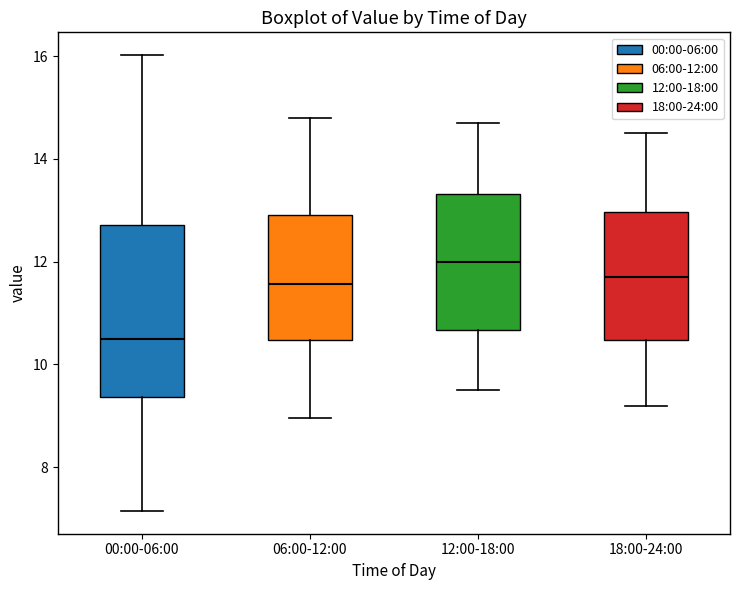

Where is the lower edge of the box for 00:00-06:00 on the y-axis? The values are not printed on the chart, so give them approximately, as read against the axis.

9.4